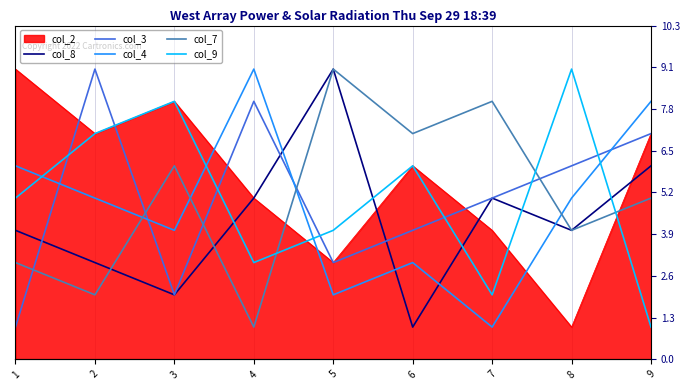

How many times do col_8 and col_9 cross each other?

5